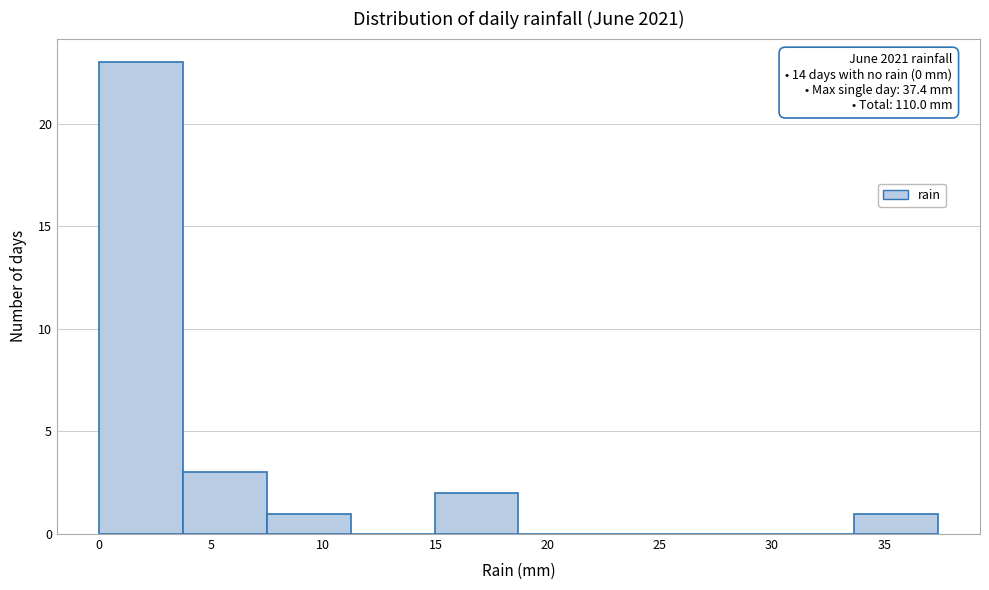

Which range on the x-axis has the tallest bar?

0.0 to 3.5